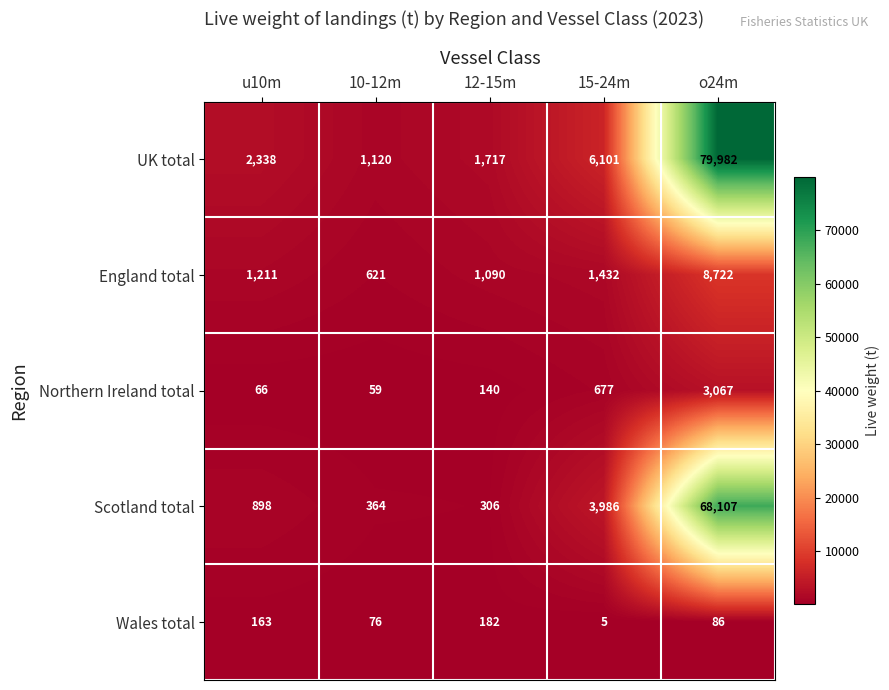

The Northern Ireland total series shows 1664 at o24m. True or false?

False